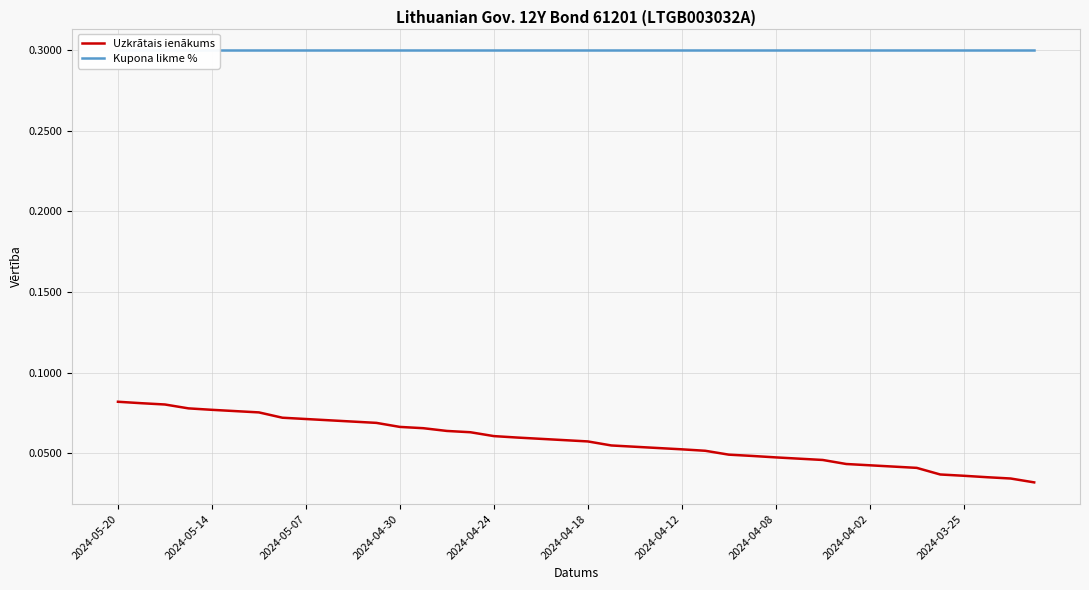

Does the chart display data point markers on the line(s)?

No